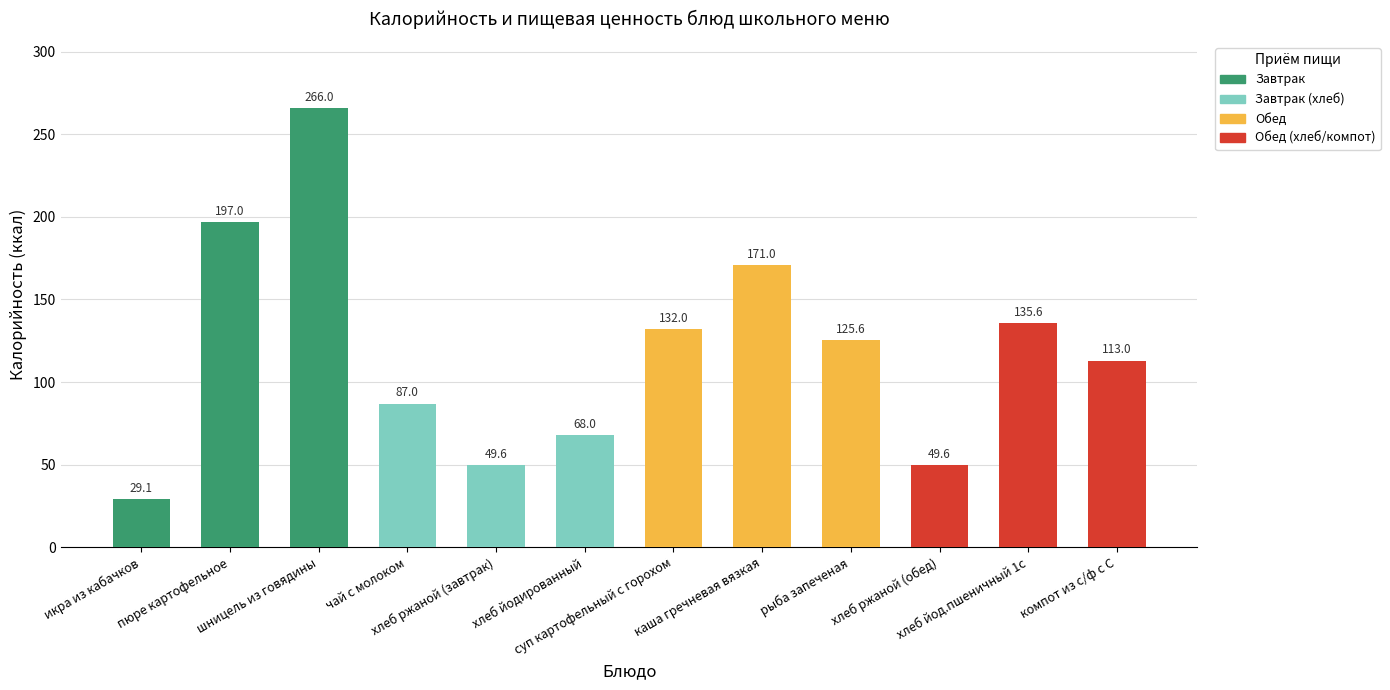

What is the sum of the values at компот из с/ф с С and суп картофельный с горохом?

245.0